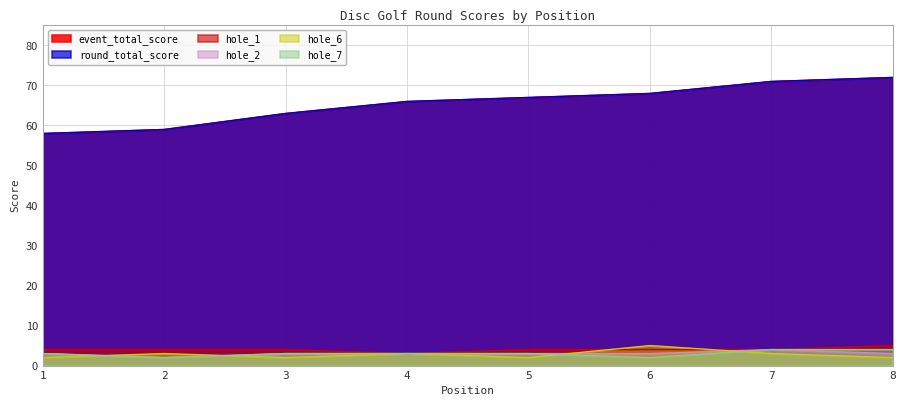

What is the sum of the hole_1 values at 8 and 4?

8